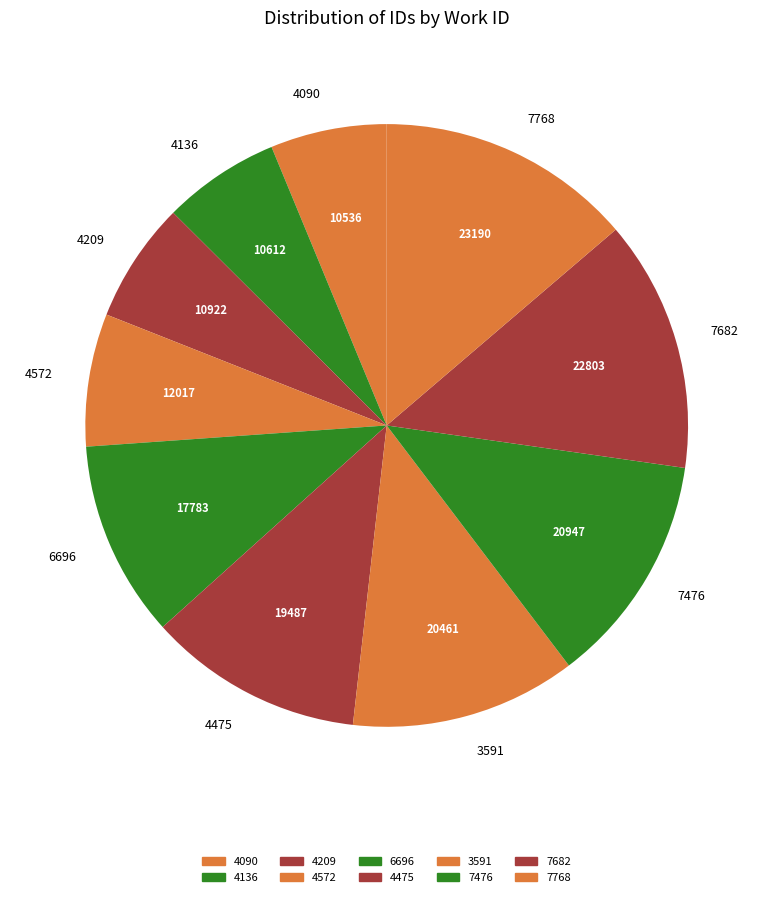

Which has a higher value, 4090 or 4475?

4475